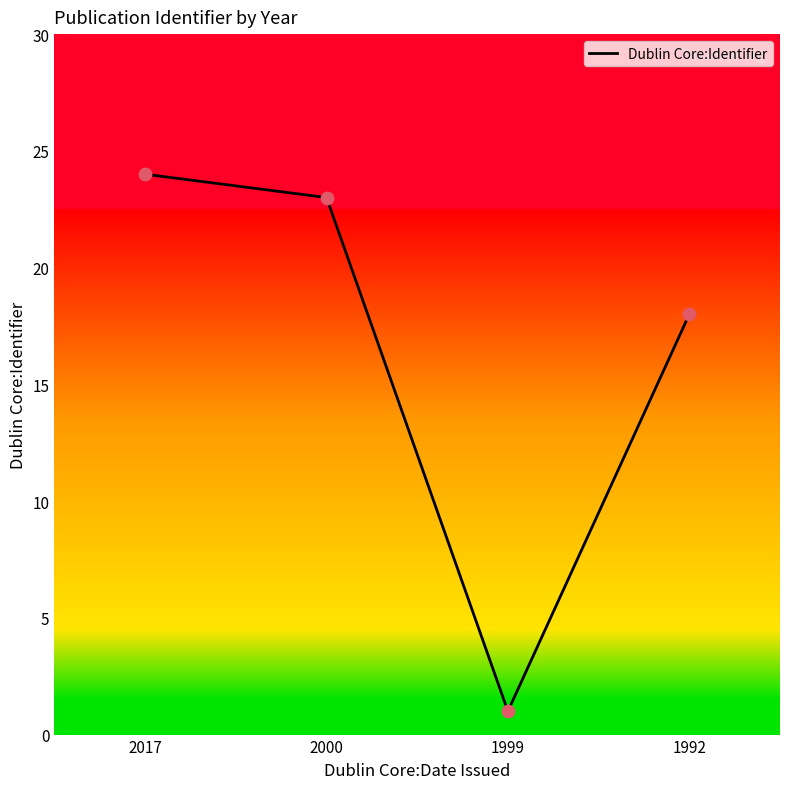

Approximately how many times larger is the value at 1992 compared to 2000?

0.8